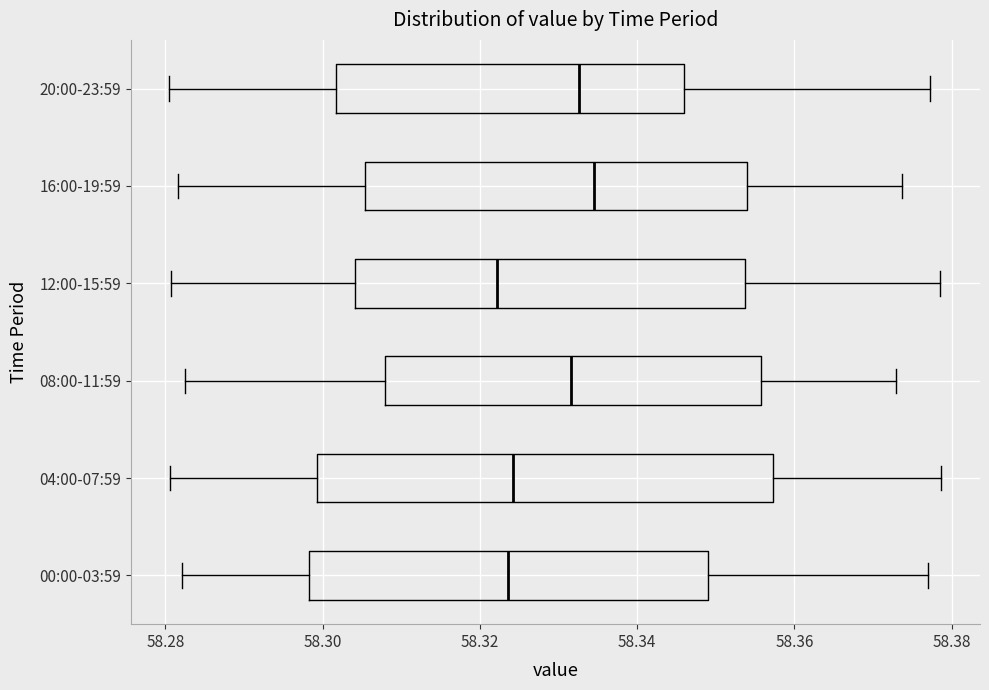

Reading bottom to top, read every box against the x-axis: the position of its median line, the range the box covers, and the ends of its whiskers. The values are not printed on the chart, so give them approximately, as read against the axis.

00:00-03:59: median 58.324, box 58.298 to 58.350, whiskers 58.282 to 58.376
04:00-07:59: median 58.324, box 58.300 to 58.358, whiskers 58.280 to 58.378
08:00-11:59: median 58.332, box 58.308 to 58.356, whiskers 58.282 to 58.372
12:00-15:59: median 58.322, box 58.304 to 58.354, whiskers 58.280 to 58.378
16:00-19:59: median 58.334, box 58.306 to 58.354, whiskers 58.282 to 58.374
20:00-23:59: median 58.332, box 58.302 to 58.346, whiskers 58.280 to 58.378